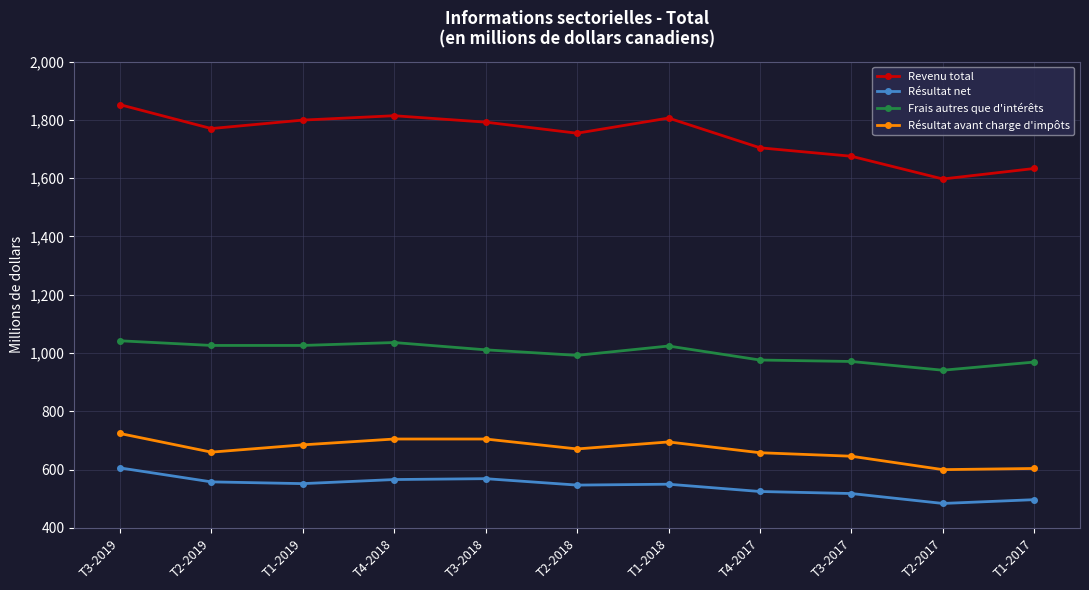

Which series changed the most between T1-2019 and T2-2018?

Revenu total